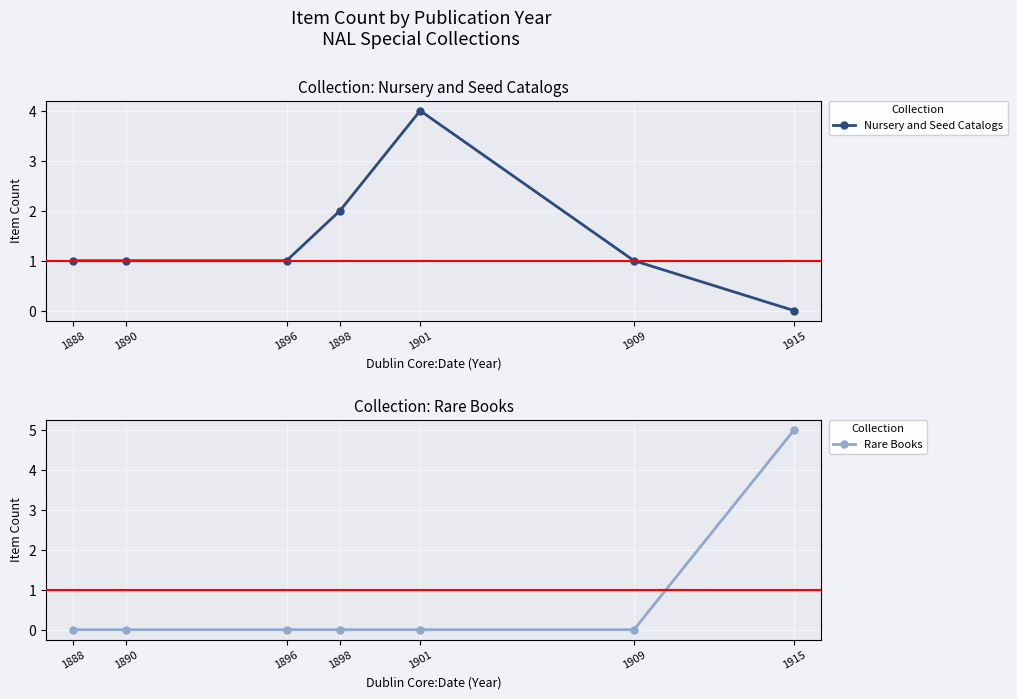

Which category has the highest value in the Nursery and Seed Catalogs series?

1901